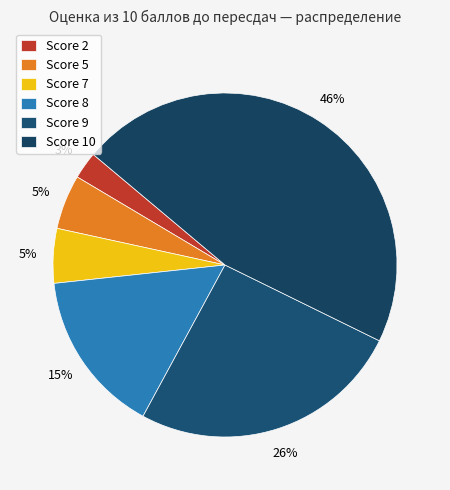

Which slice is the smallest?

Score 2